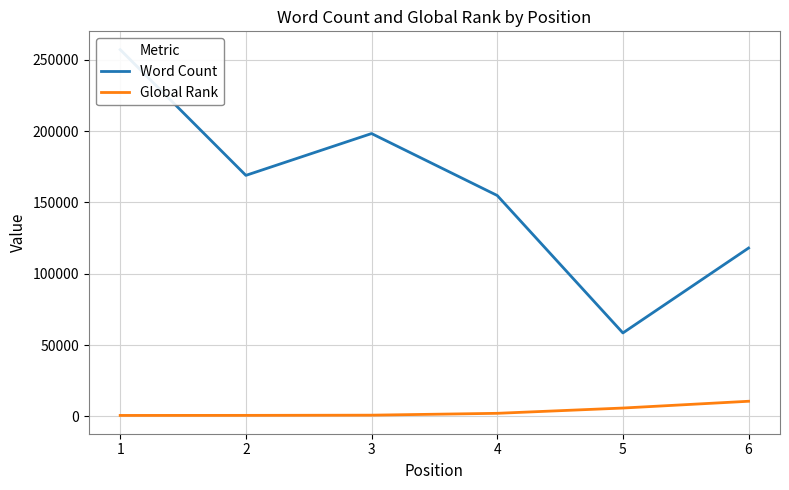

The Word Count series shows 58500 at 5. True or false?

True